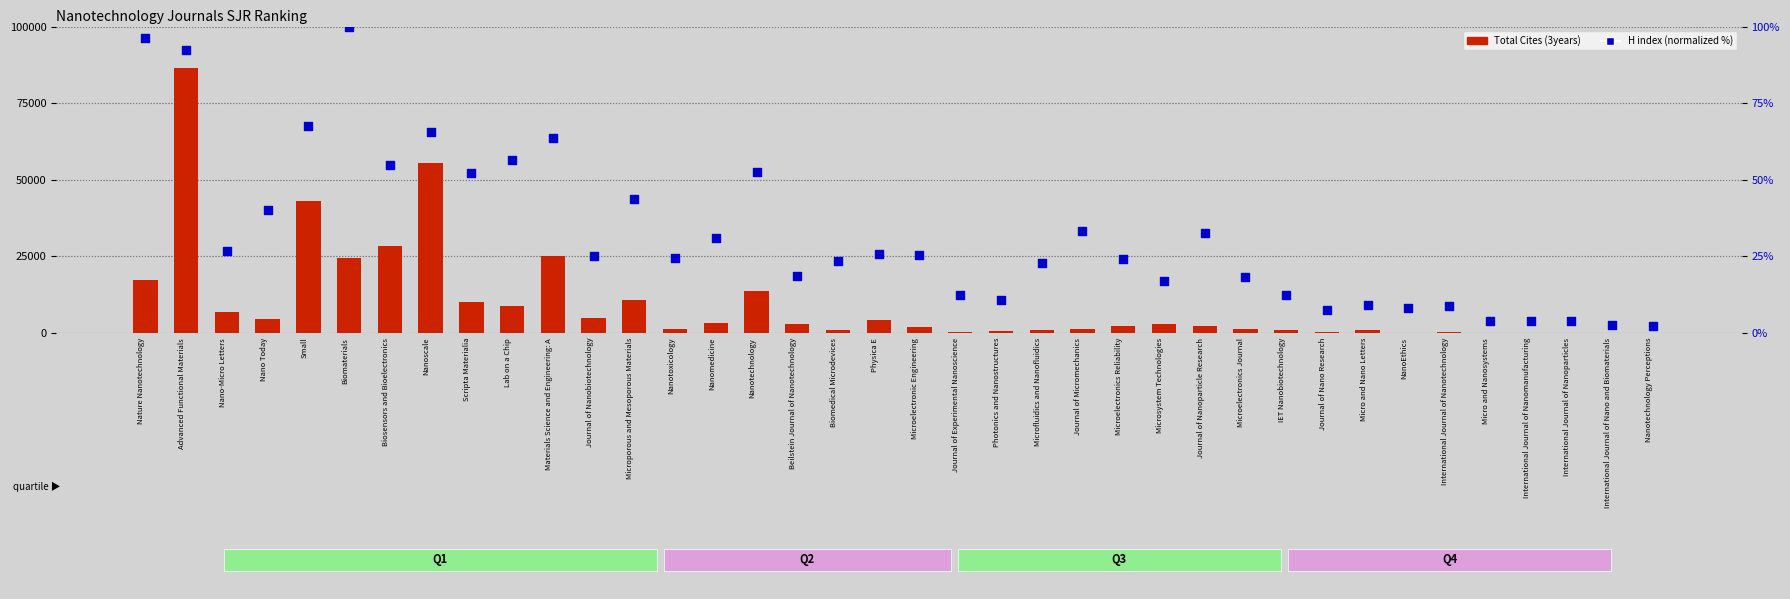

What is the total value across all series at Biomaterials?

24467.0